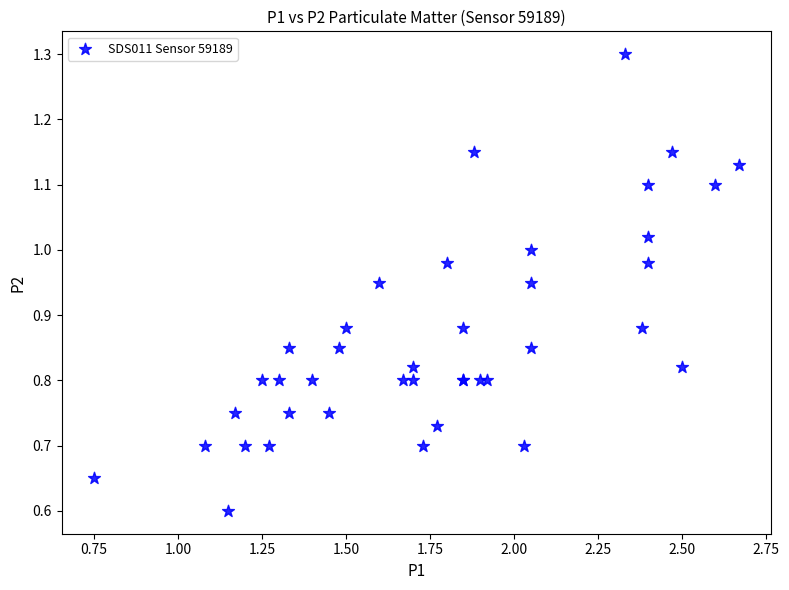

What Y value in the scatter plot is closest to 0?

0.6